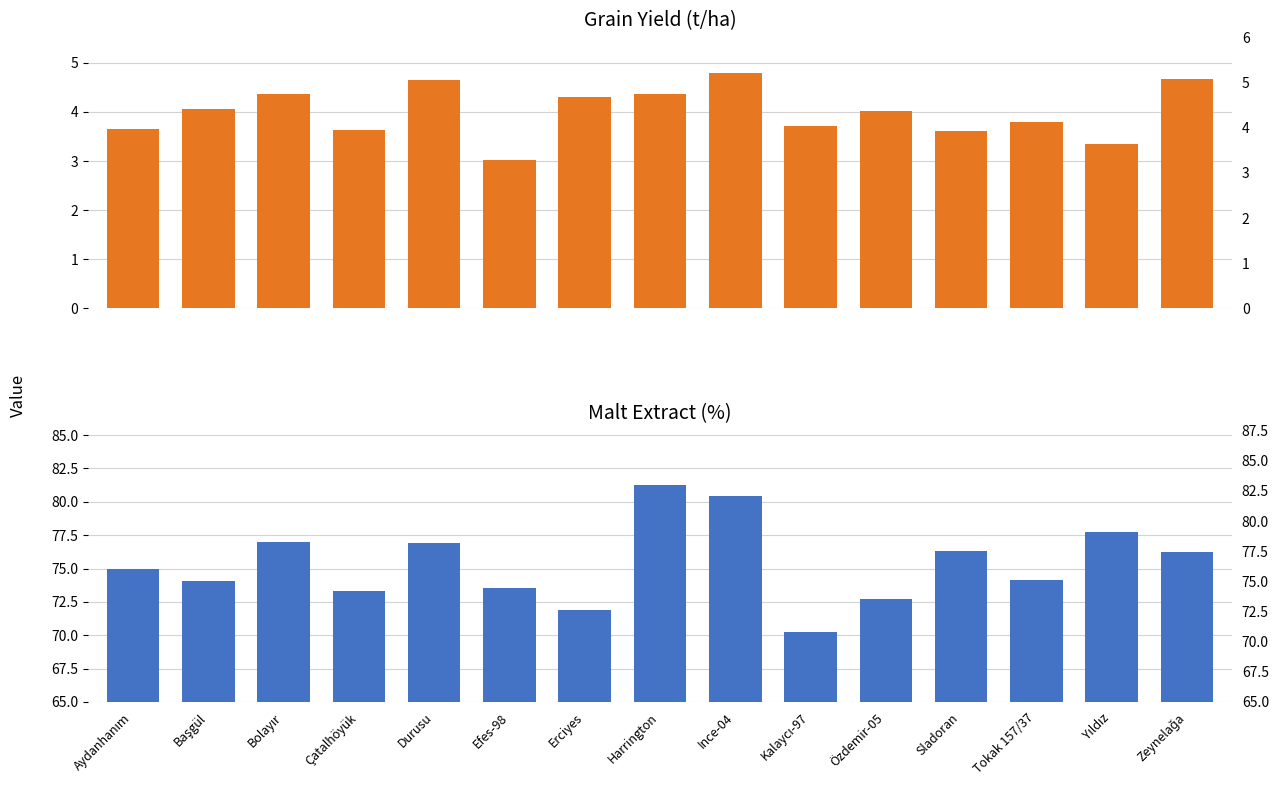

What is the difference between the second highest and minimum values in the Malt Extract (%) series?

10.2